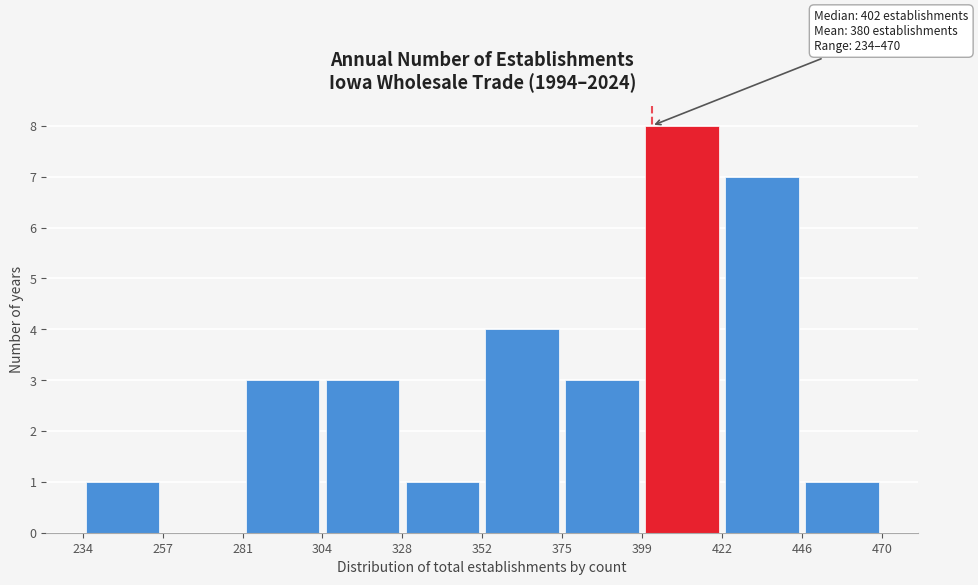

Over which range of the x-axis is the bar tallest?

399 to 422